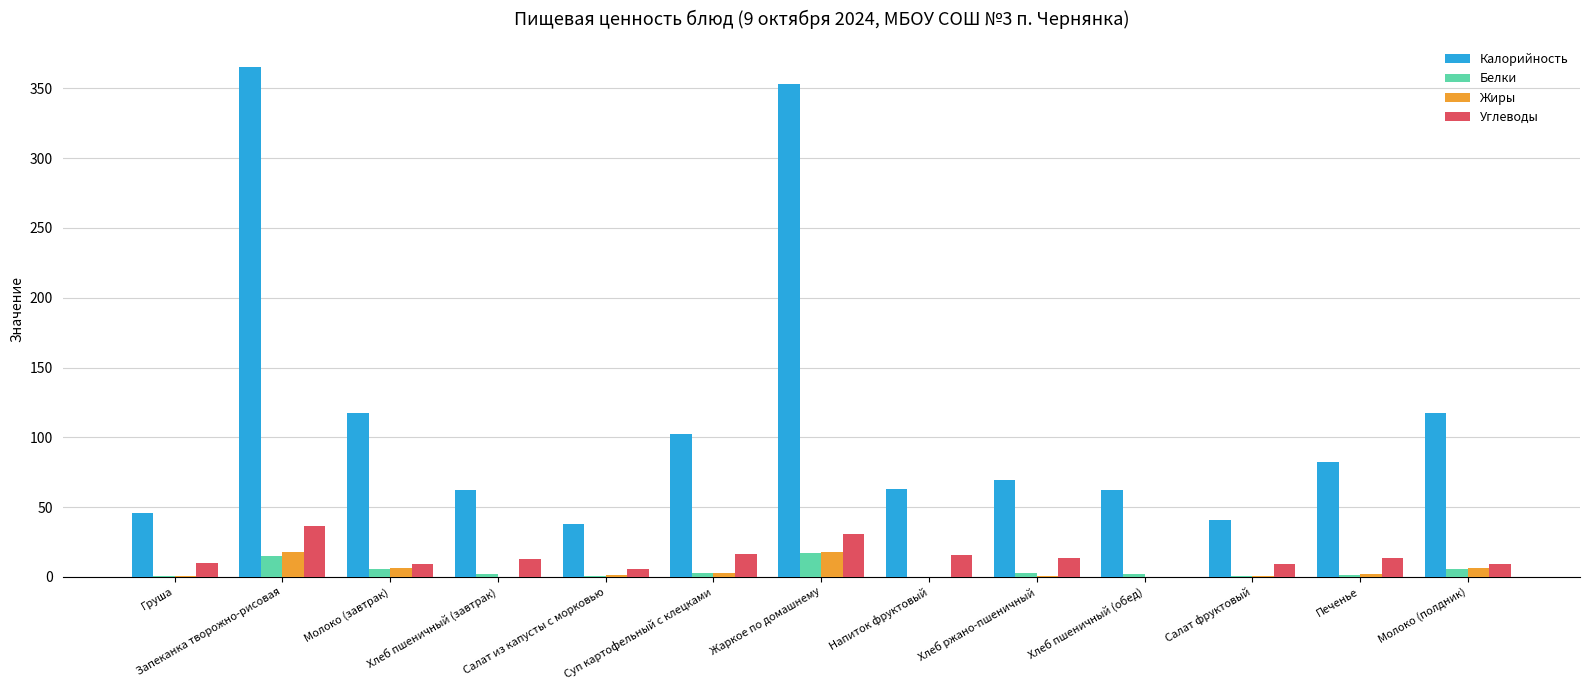

How many series are shown in this chart?

4